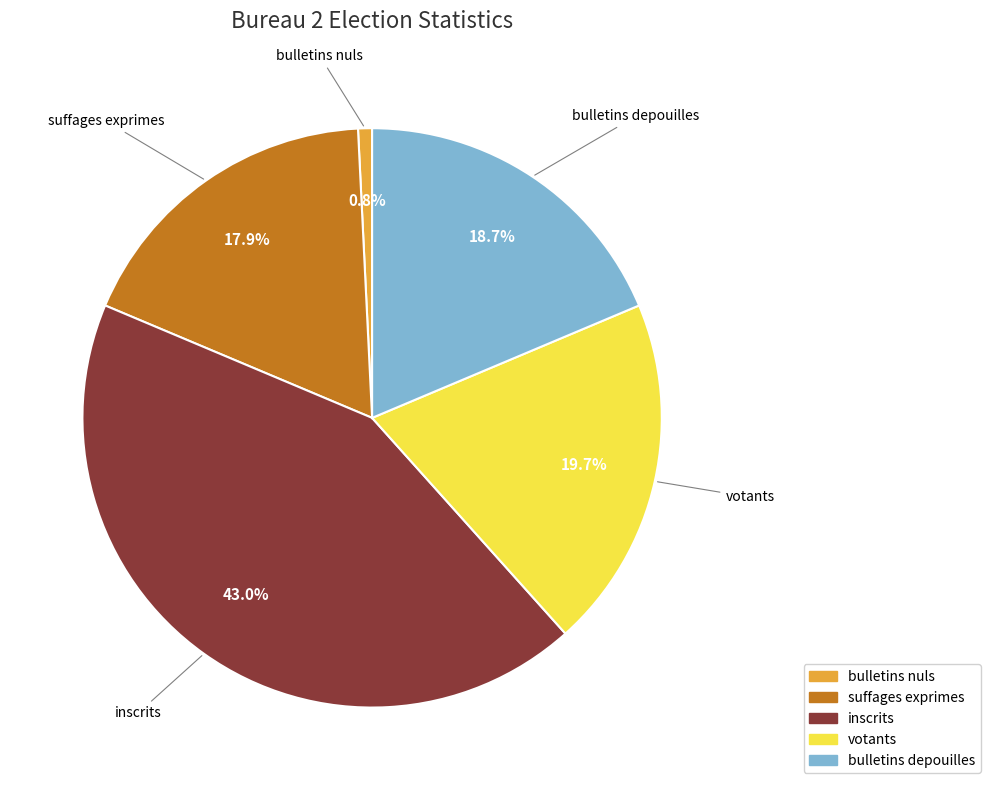

Between bulletins depouilles and inscrits, which is larger?

inscrits